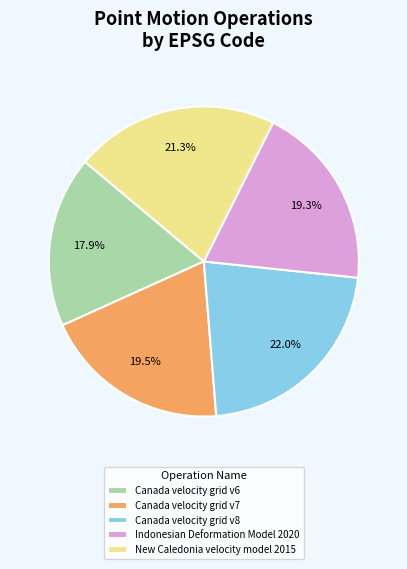

Does Indonesian Deformation Model 2020 account for over 50% of the chart?

No